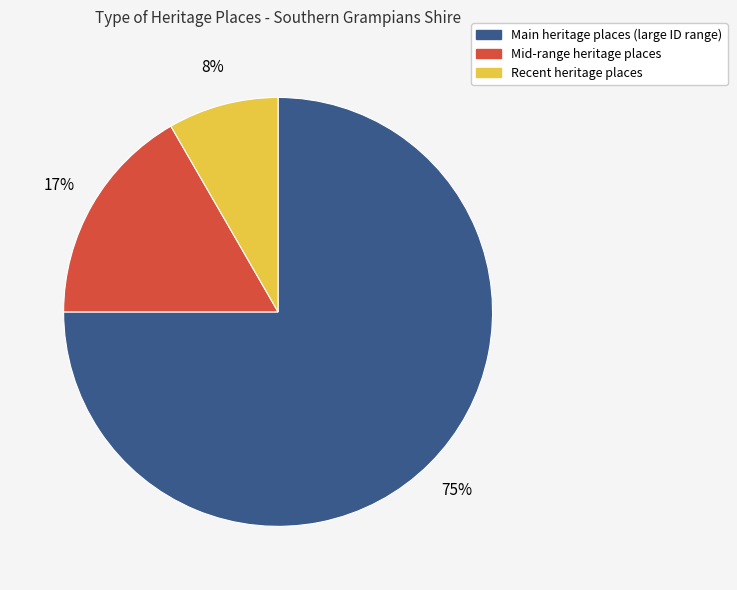

To the nearest percent, what is the average slice percentage?

33%